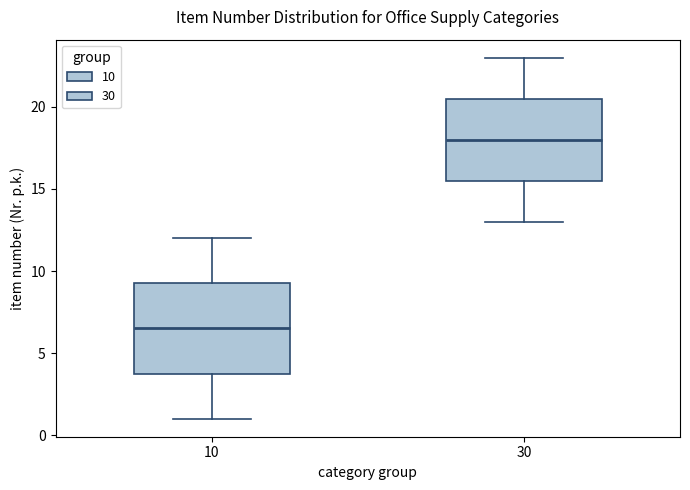

Which box's median line is the highest?

30